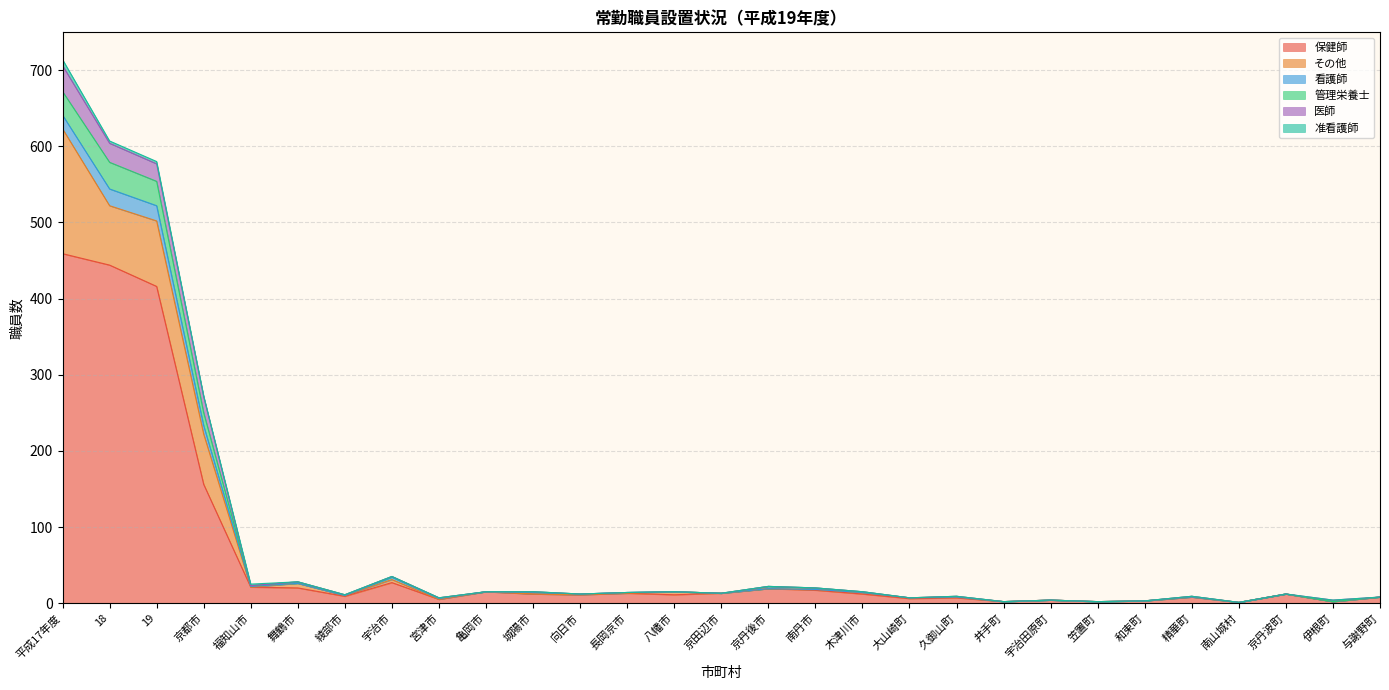

In 保健師, how many points are higher than both neighbors (excluding endpoints)?

8